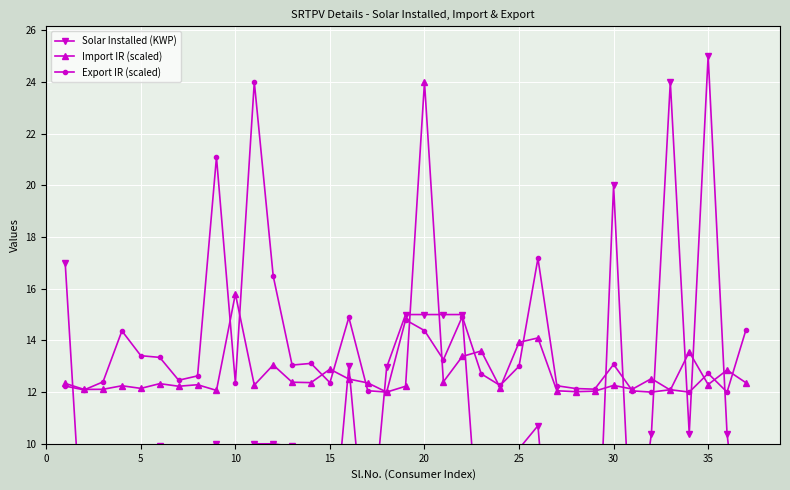

Which category has the highest value in the Import IR (scaled) series?

20